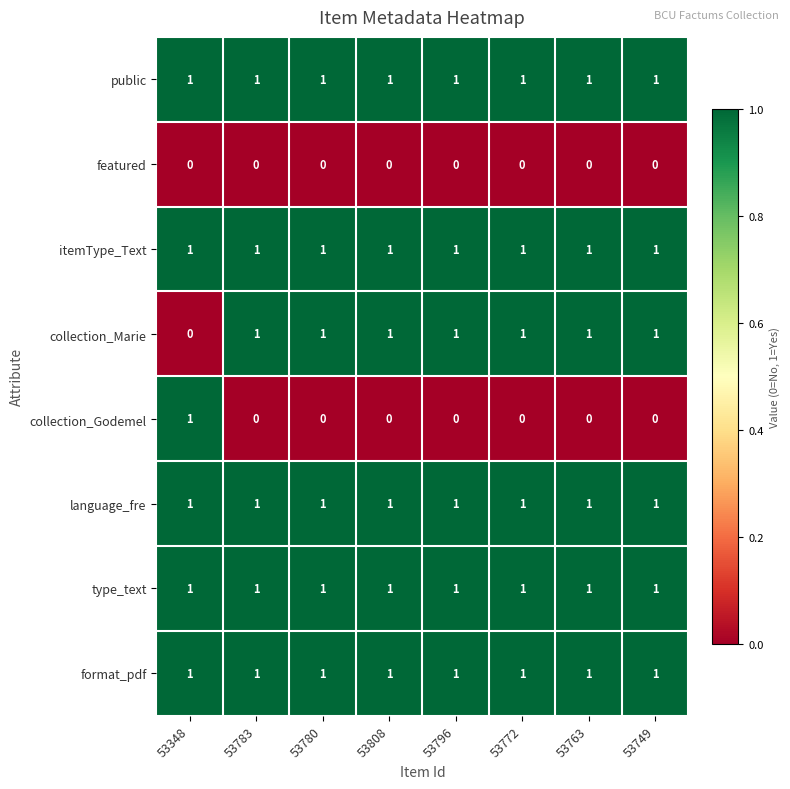

At how many categories does at least one series exceed 0?

8